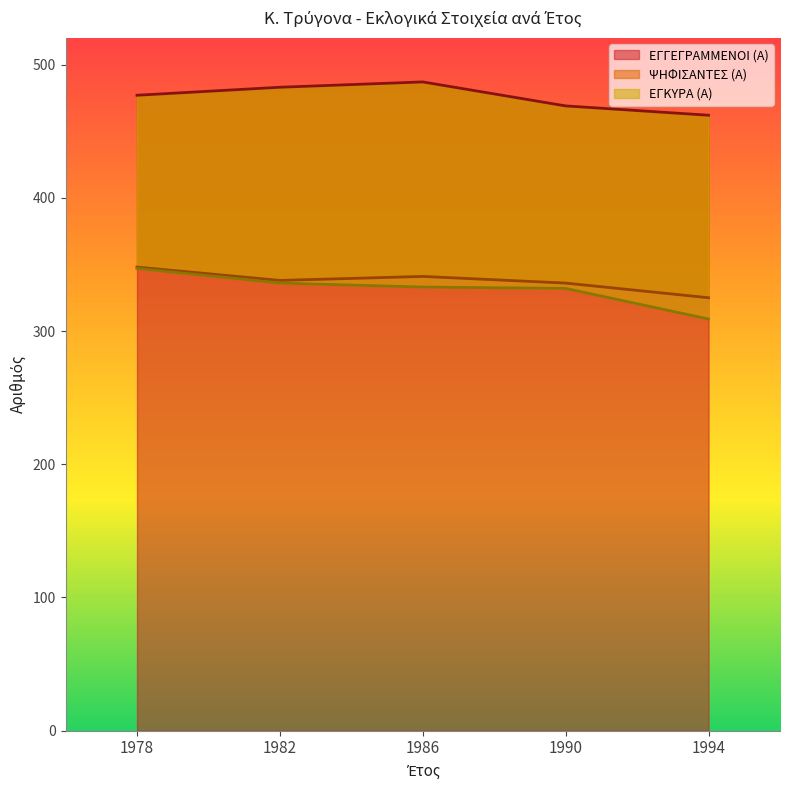

How many data points in ΕΓΓΕΓΡΑΜΜΕΝΟΙ (Α) are less than 477?

2